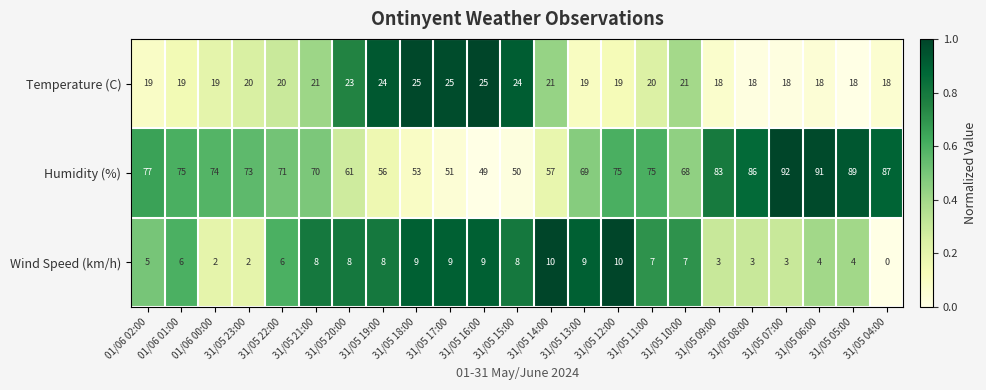

True or false: Temperature (C) has a value of 21 at 31/05 21:00.

True